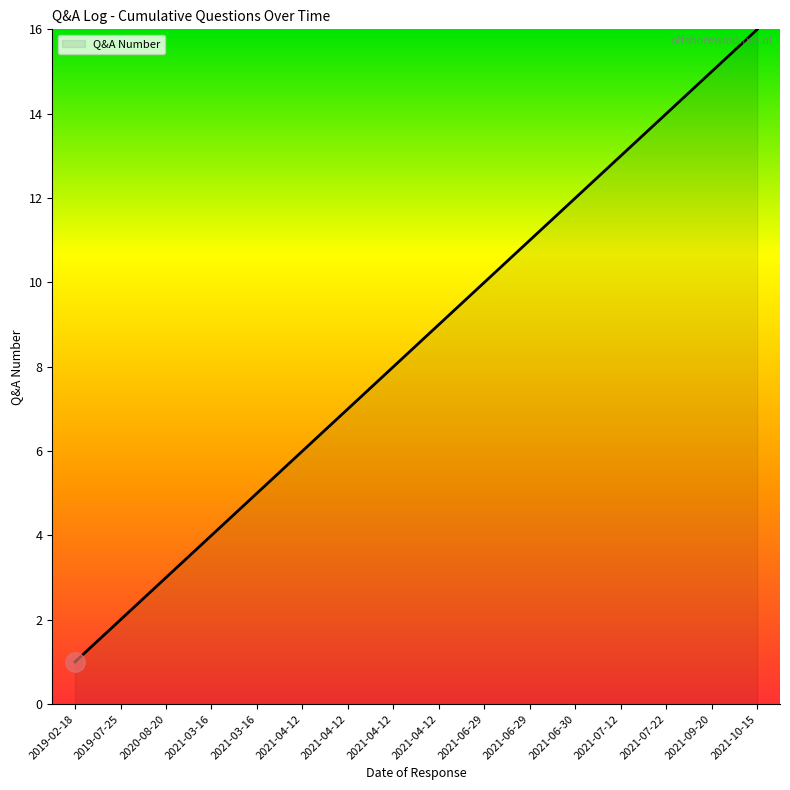

Reading left to right, transcribe all the data shown in this chart.

1	2	3	4	5	6	7	8	9	10	11	12	13	14	15	16